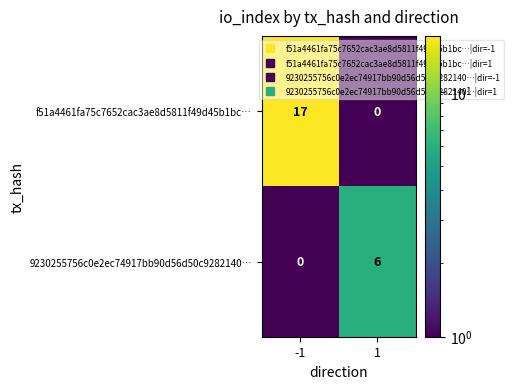

What is the difference between the maximum and minimum values in the 9230255756c0e2ec74917bb90d56d50c9282140… series?

6